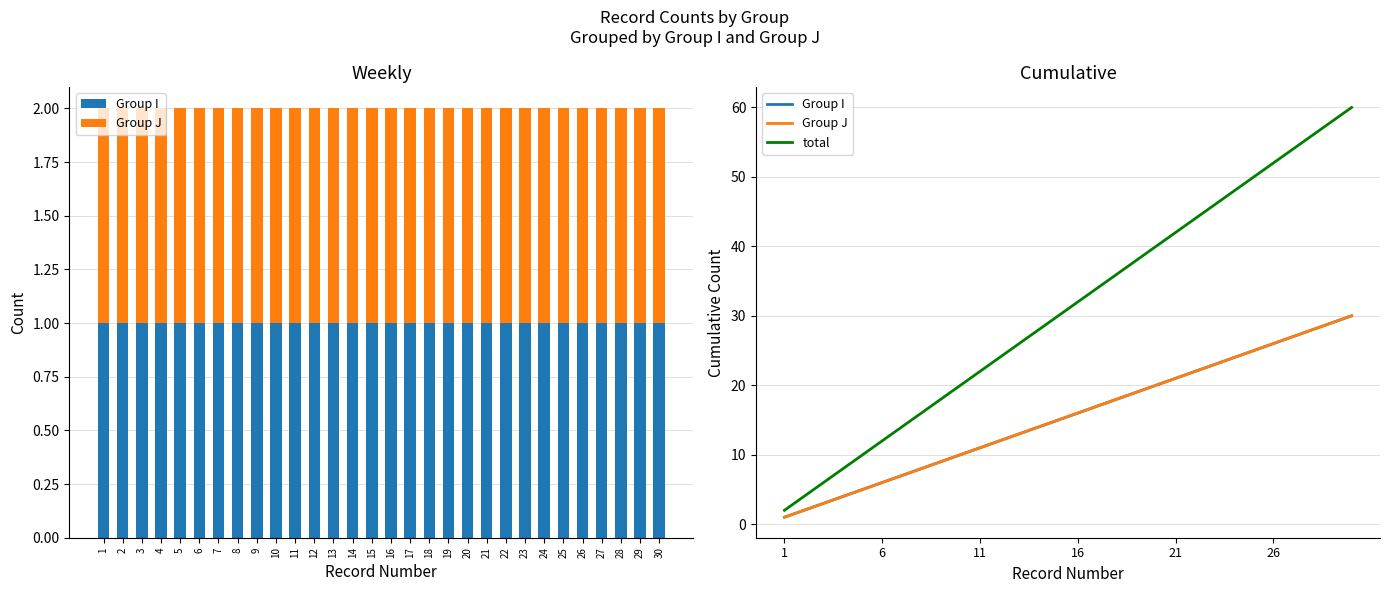

Reading left to right, extract all data points from this chart.

Group I: 1	2	3	4	5	6	7	8	9	10	11	12	13	14	15	16	17	18	19	20	21	22	23	24	25	26	27	28	29	30
Group J: 1	2	3	4	5	6	7	8	9	10	11	12	13	14	15	16	17	18	19	20	21	22	23	24	25	26	27	28	29	30
total: 2	4	6	8	10	12	14	16	18	20	22	24	26	28	30	32	34	36	38	40	42	44	46	48	50	52	54	56	58	60